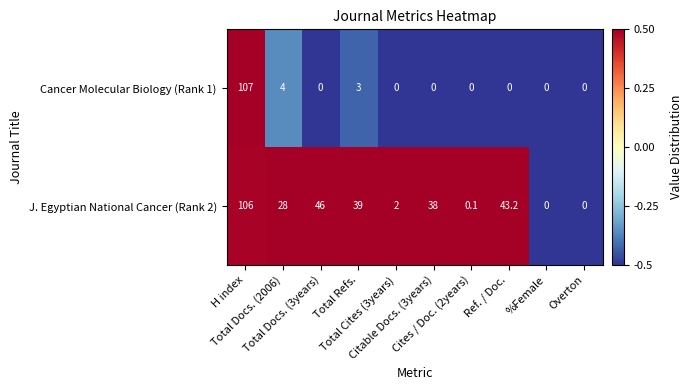

What is the greatest value displayed?

107.0